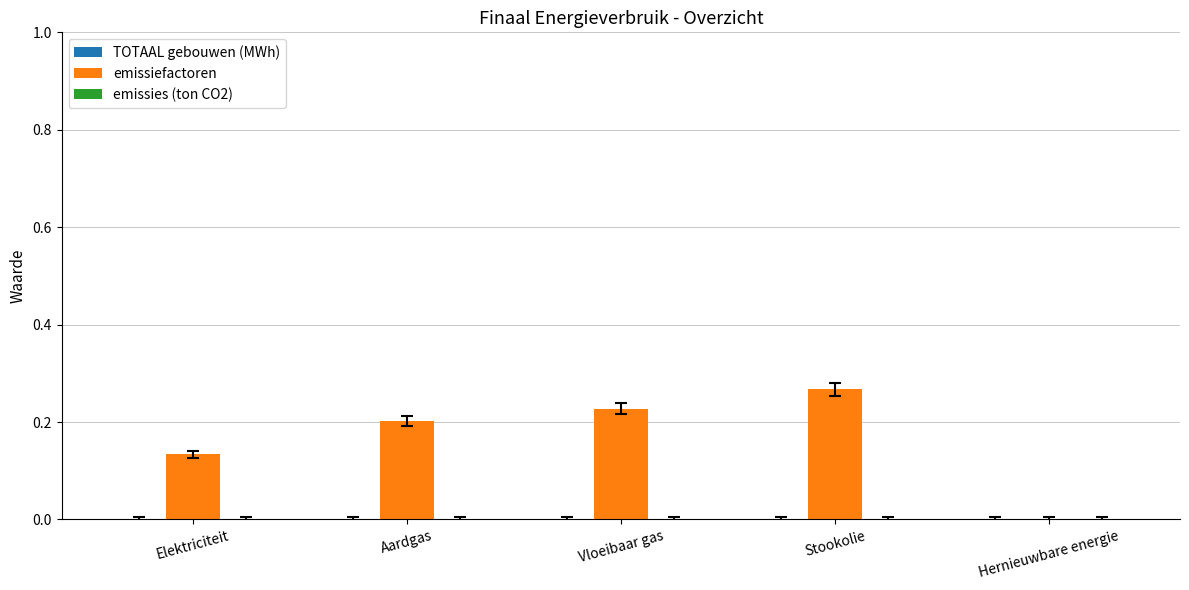

Which label corresponds to the largest value in the chart?

Stookolie